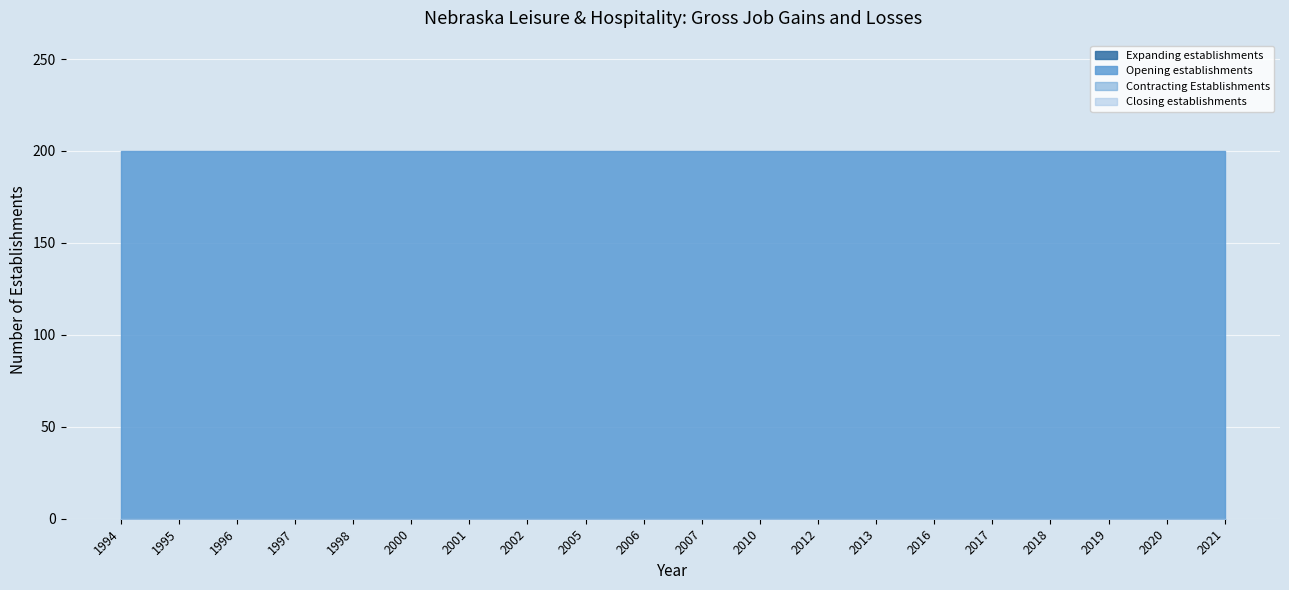

Which category has the lowest value in the Closing establishments series?

1994